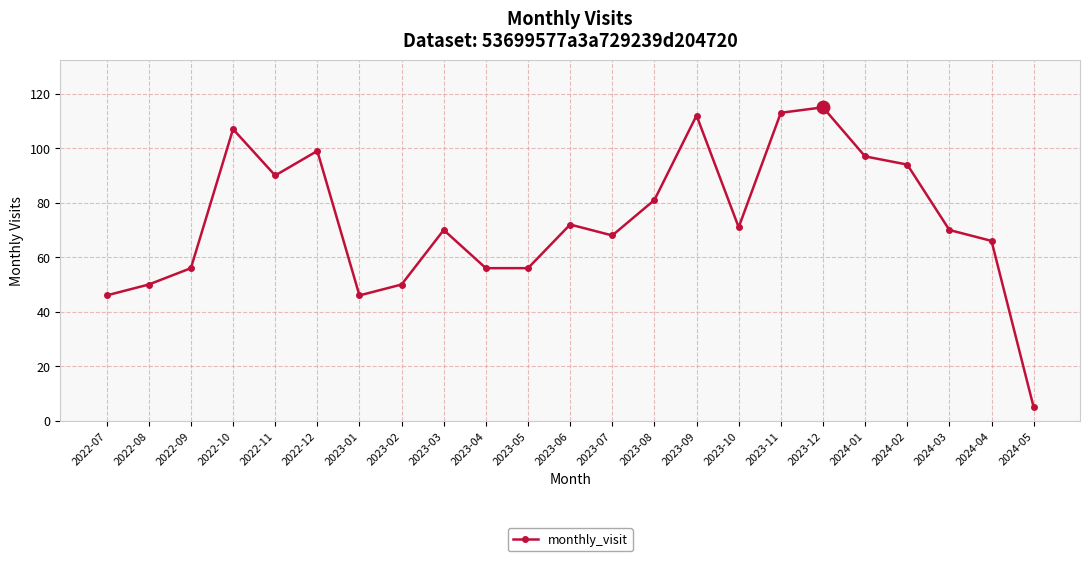

What is the change in value from 2023-06 to 2023-07?

-4